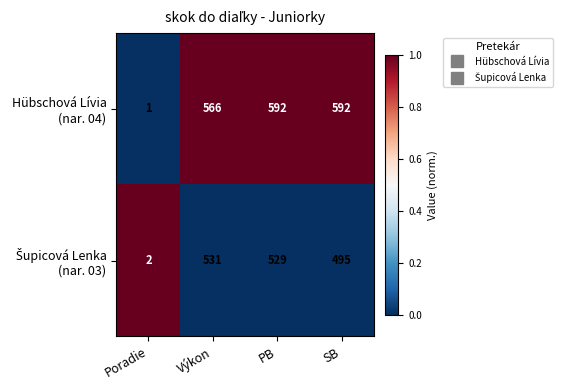

What is the spread (max minus min) of values at PB?

63